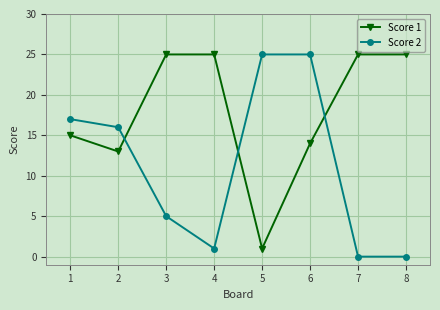

What is the sum of the Score 2 values at 6 and 2?

41